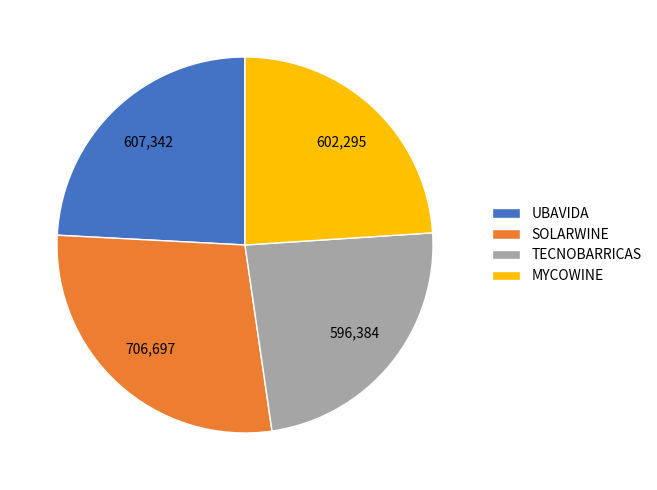

What is the largest slice in the pie chart?

SOLARWINE